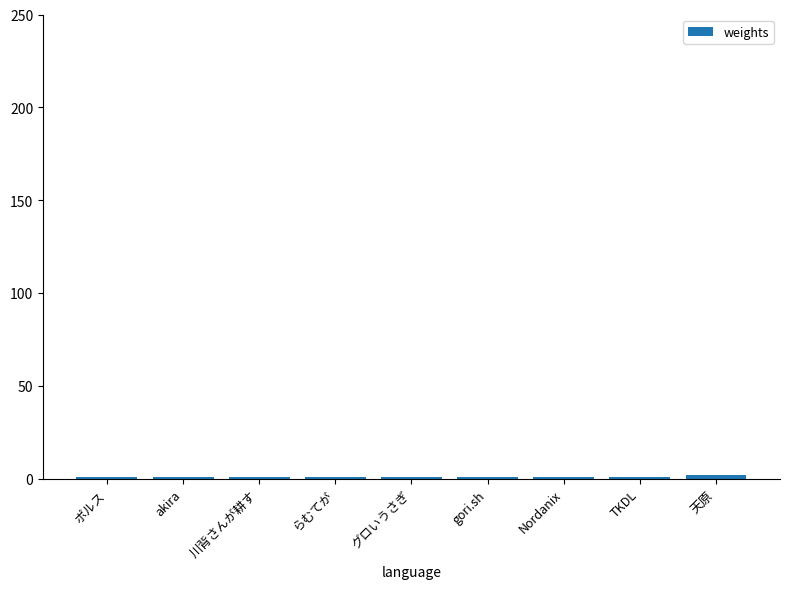

Reading left to right, what are all the values shown in this chart?

ポルス=1	akira=1	川背さんが耕す=1	らむてが=1	グロいうさぎ=1	gori.sh=1	Nordanix=1	TKDL=1	天原=2